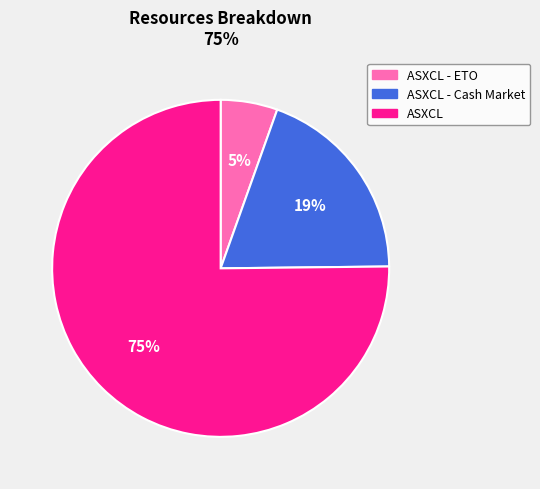

What is the smallest slice in the pie chart?

ASXCL - ETO